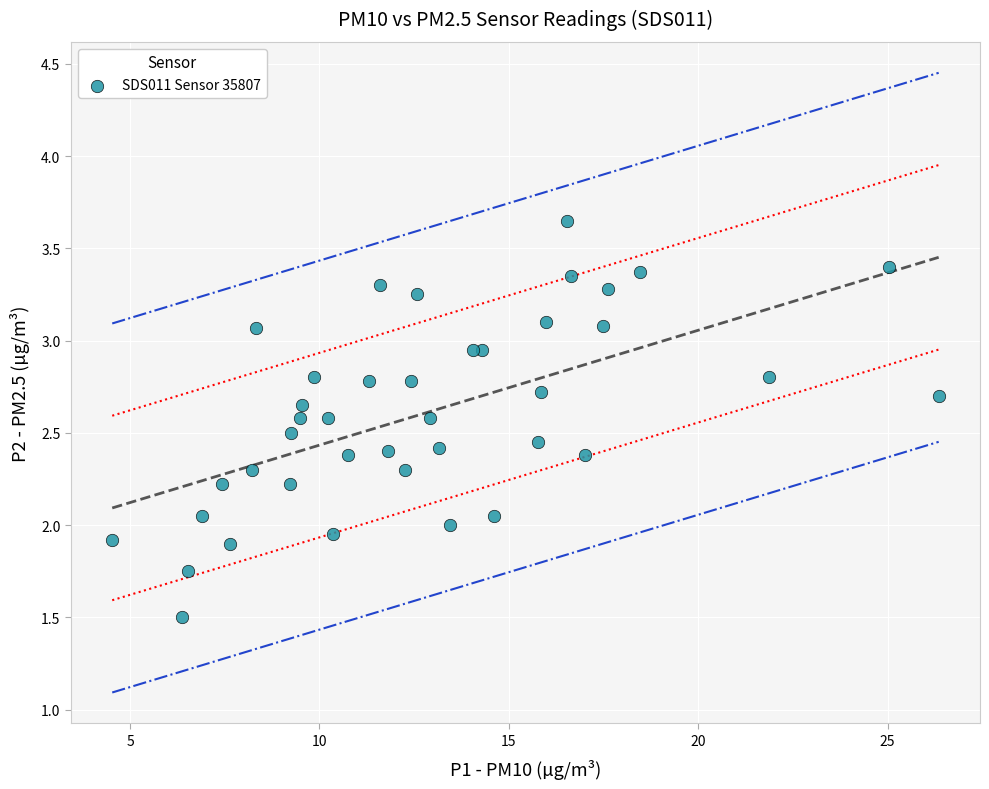

What is the range of X values (max minus min)?

21.8